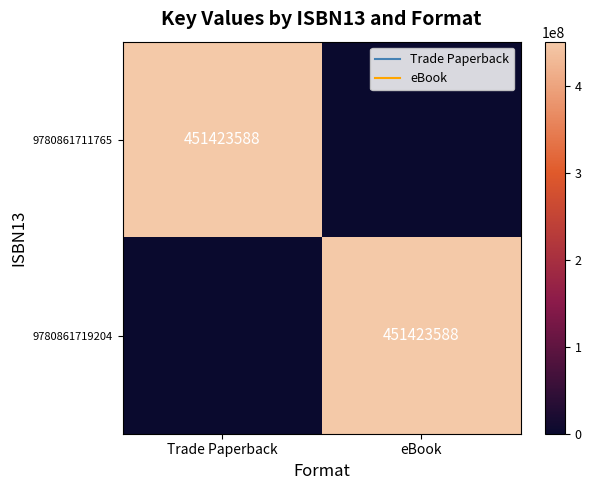

Is it true that 9780861719204 equals 808043723 at eBook?

False